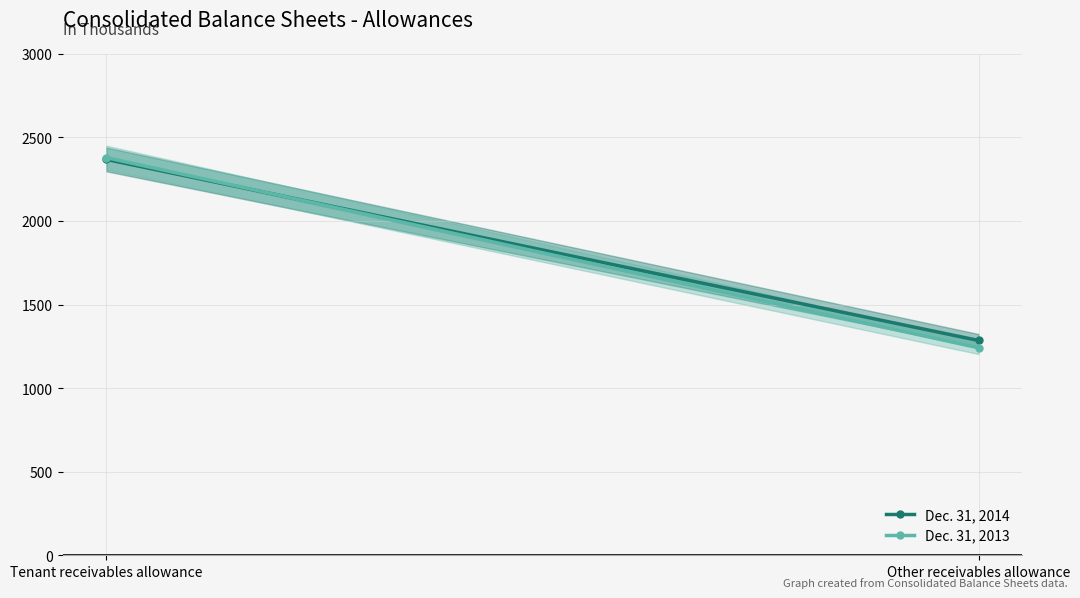

The Dec. 31, 2014 series shows 1285 at Other receivables allowance. True or false?

True